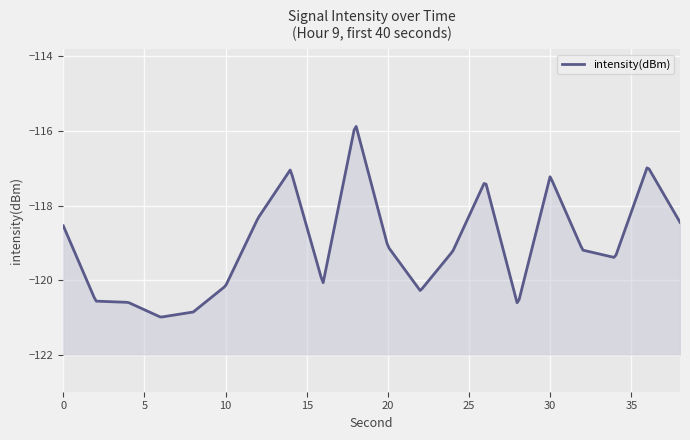

Does the chart display data point markers on the line(s)?

No